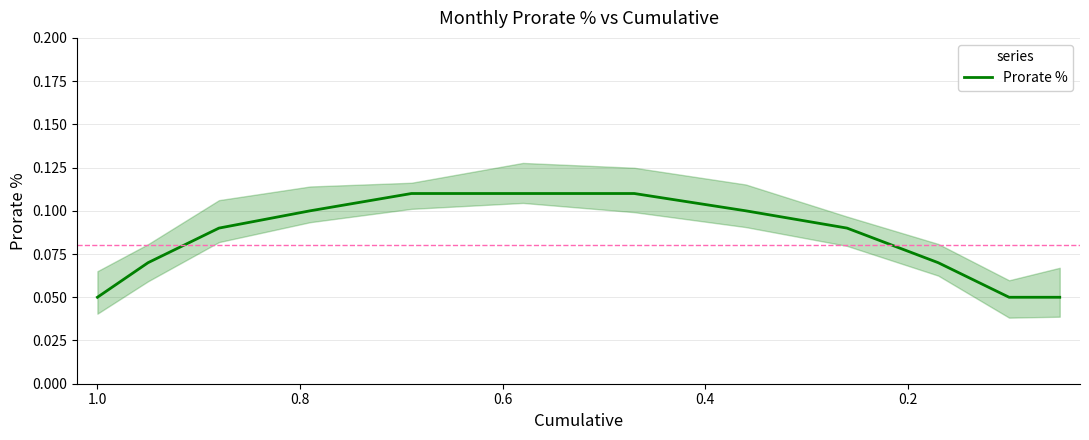

What is the greatest value displayed?

0.1